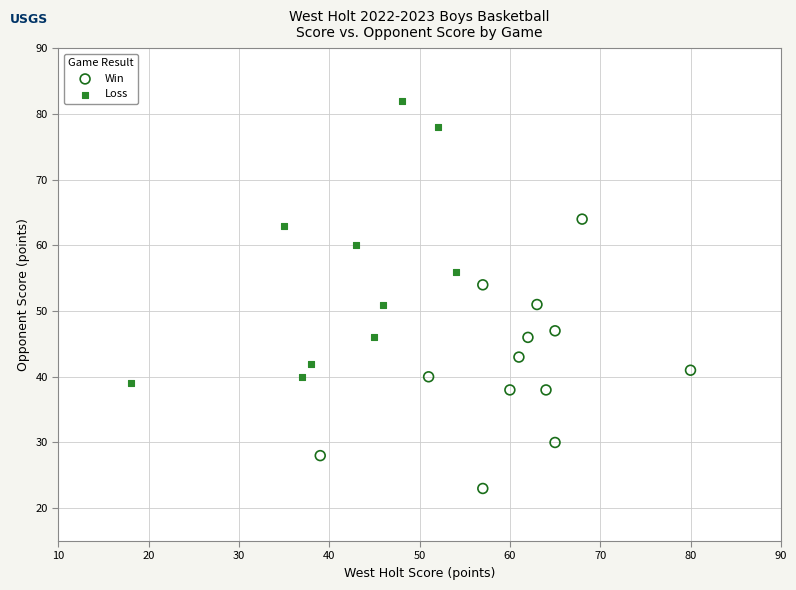

Which series contains the lowest Y value?

Win